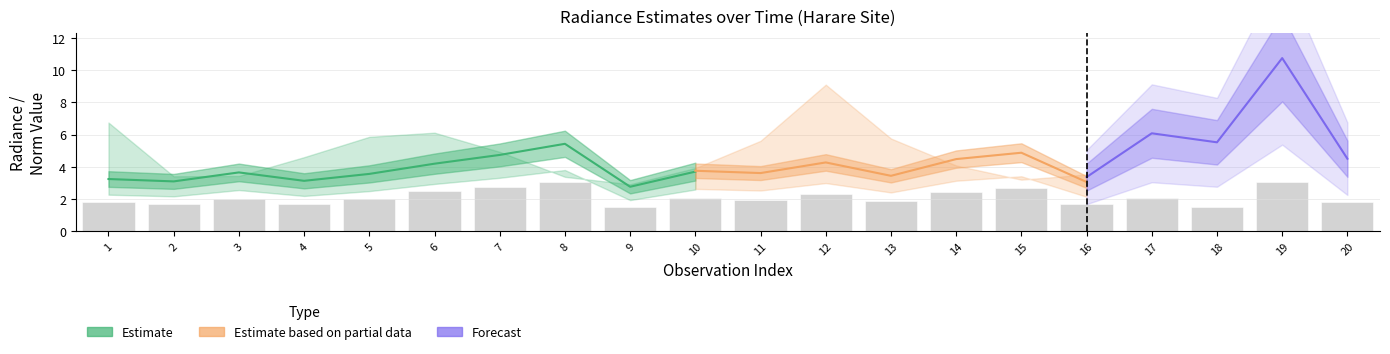

True or false: rade9_aggzone_norm has a value of 7.7 at 19.

False